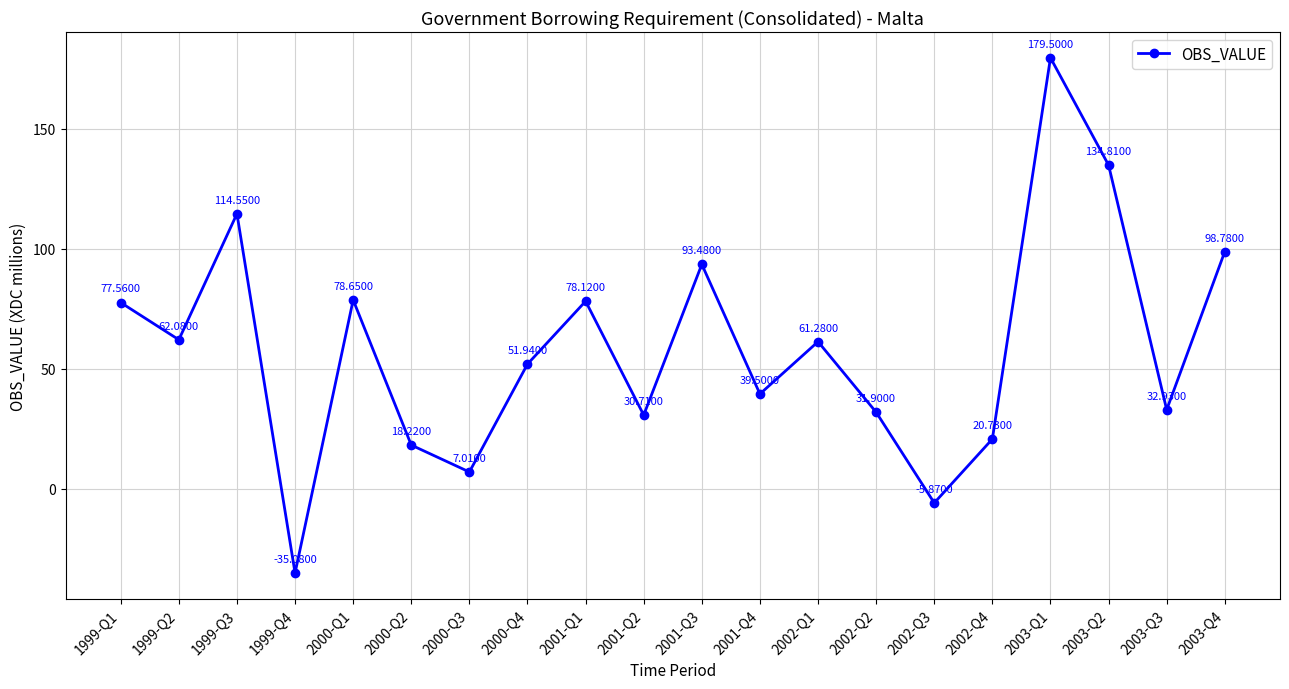

What position from the right is 2003-Q2?

3